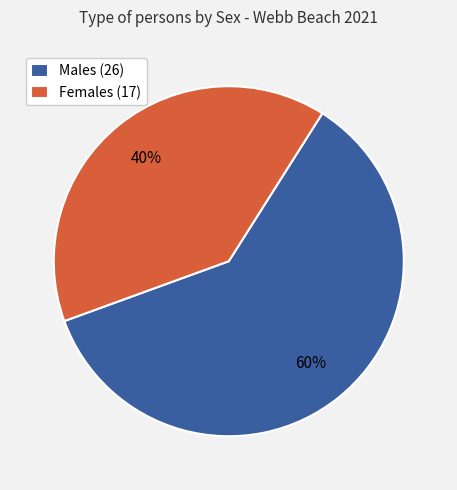

Do Males (26) and Females (17) together represent more than half of the pie?

Yes